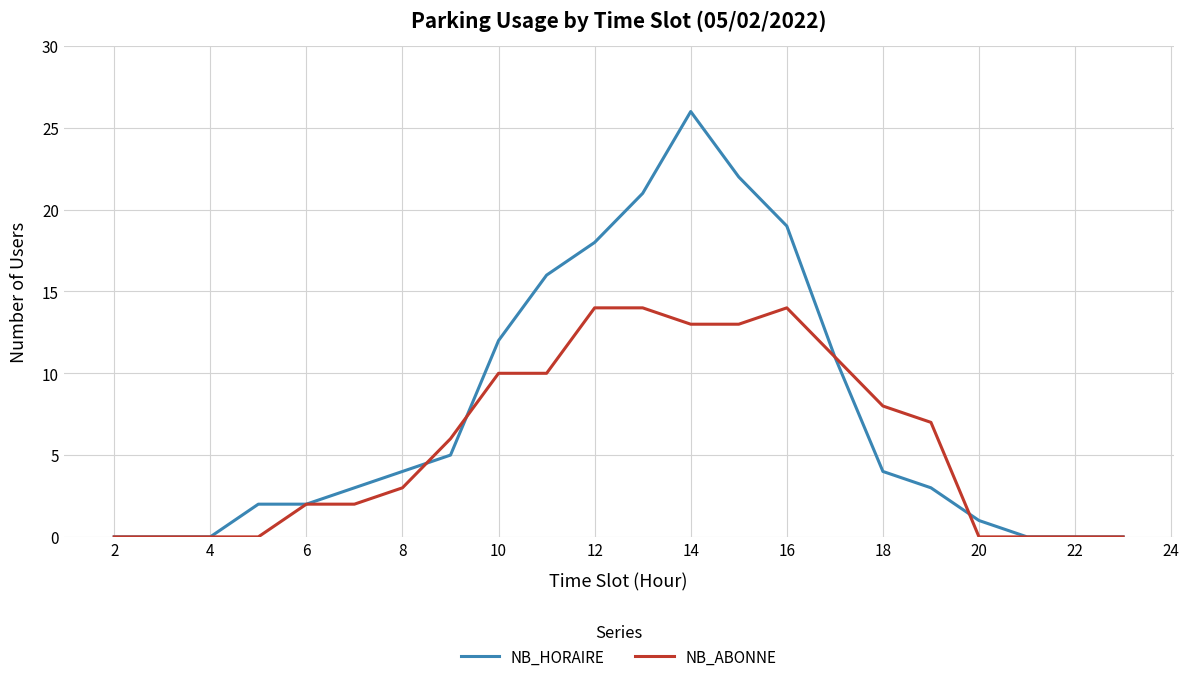

Which series has the widest spread of values?

NB_HORAIRE